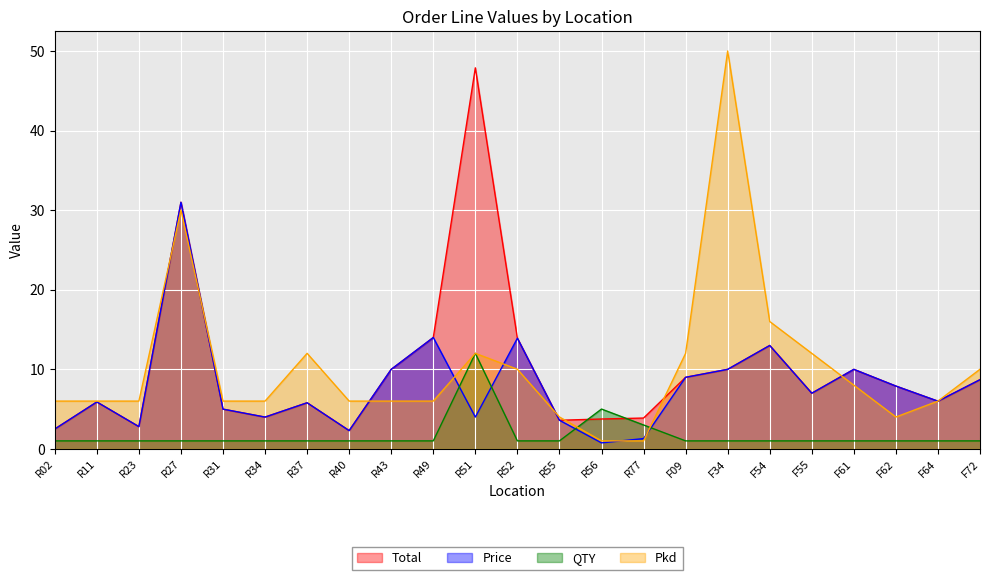

At how many categories does at least one series exceed 36?

2